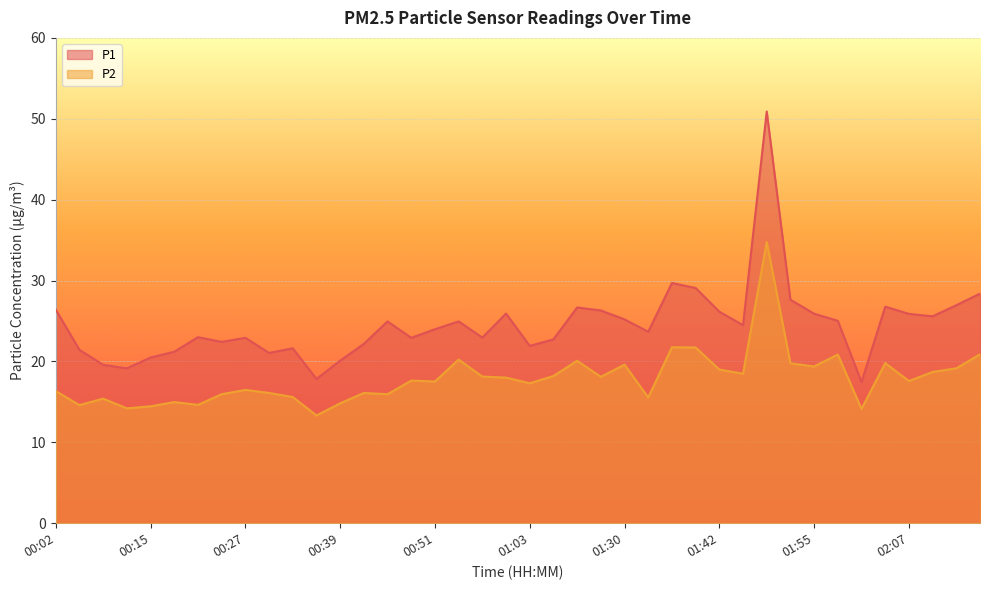

Which category has the highest value in the P2 series?

01:49